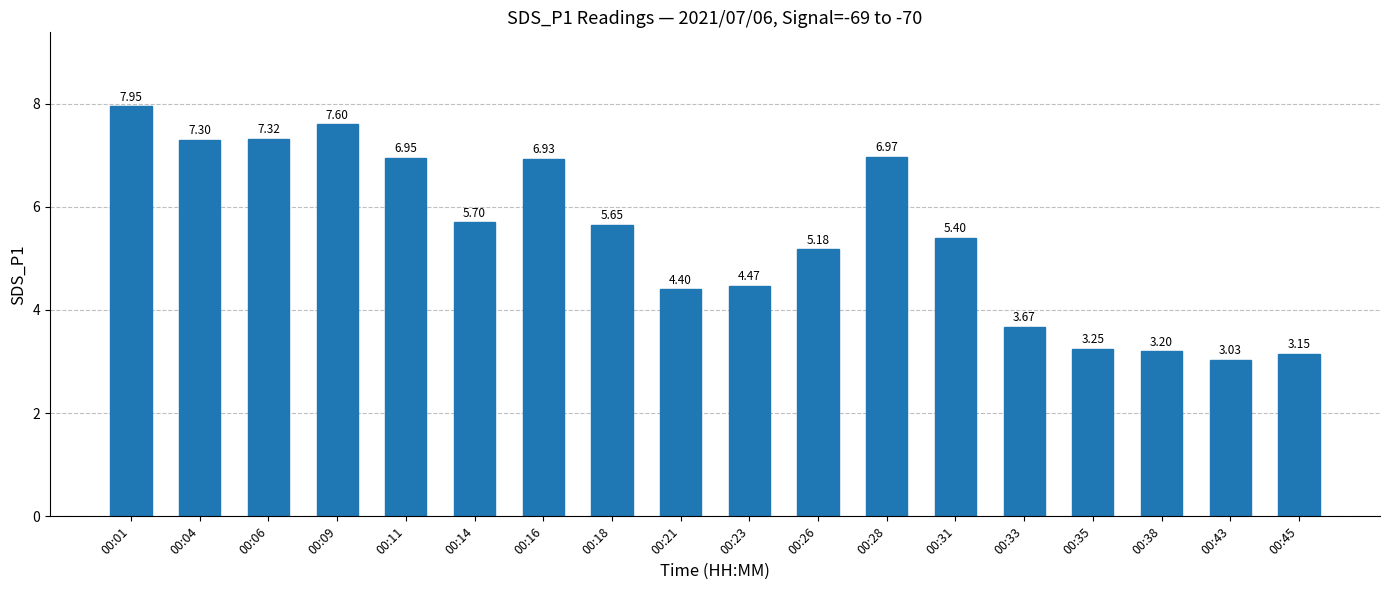

At which category does the chart reach its minimum across all series?

00:43